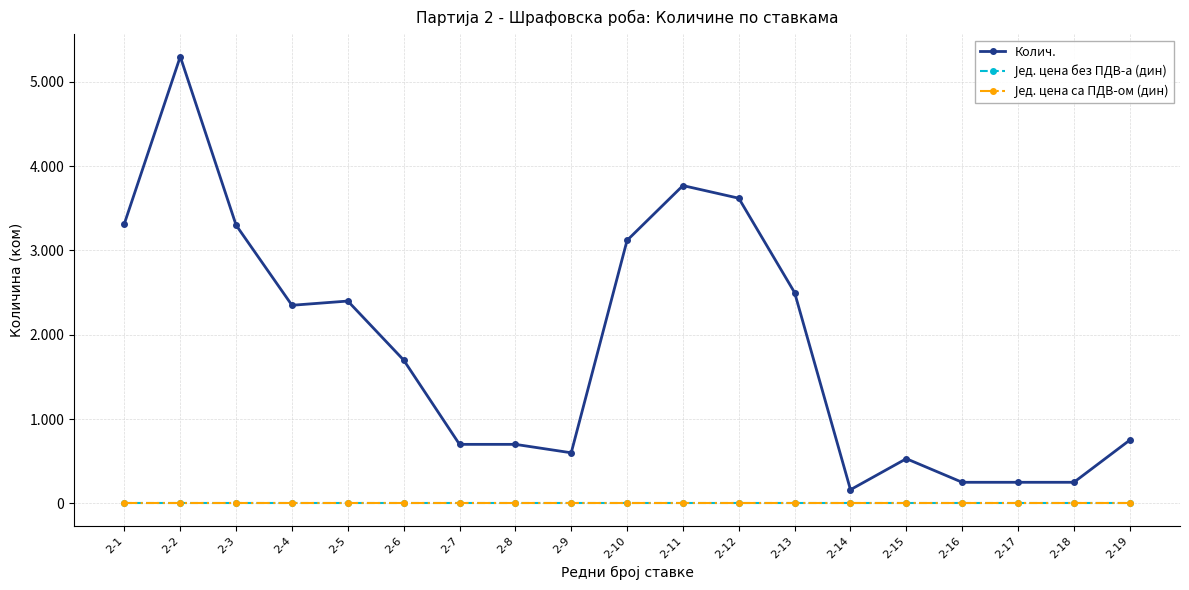

Rank the series at 2-2 from highest to lowest value.

Колич., Јед. цена без ПДВ-а (дин), Јед. цена са ПДВ-ом (дин)